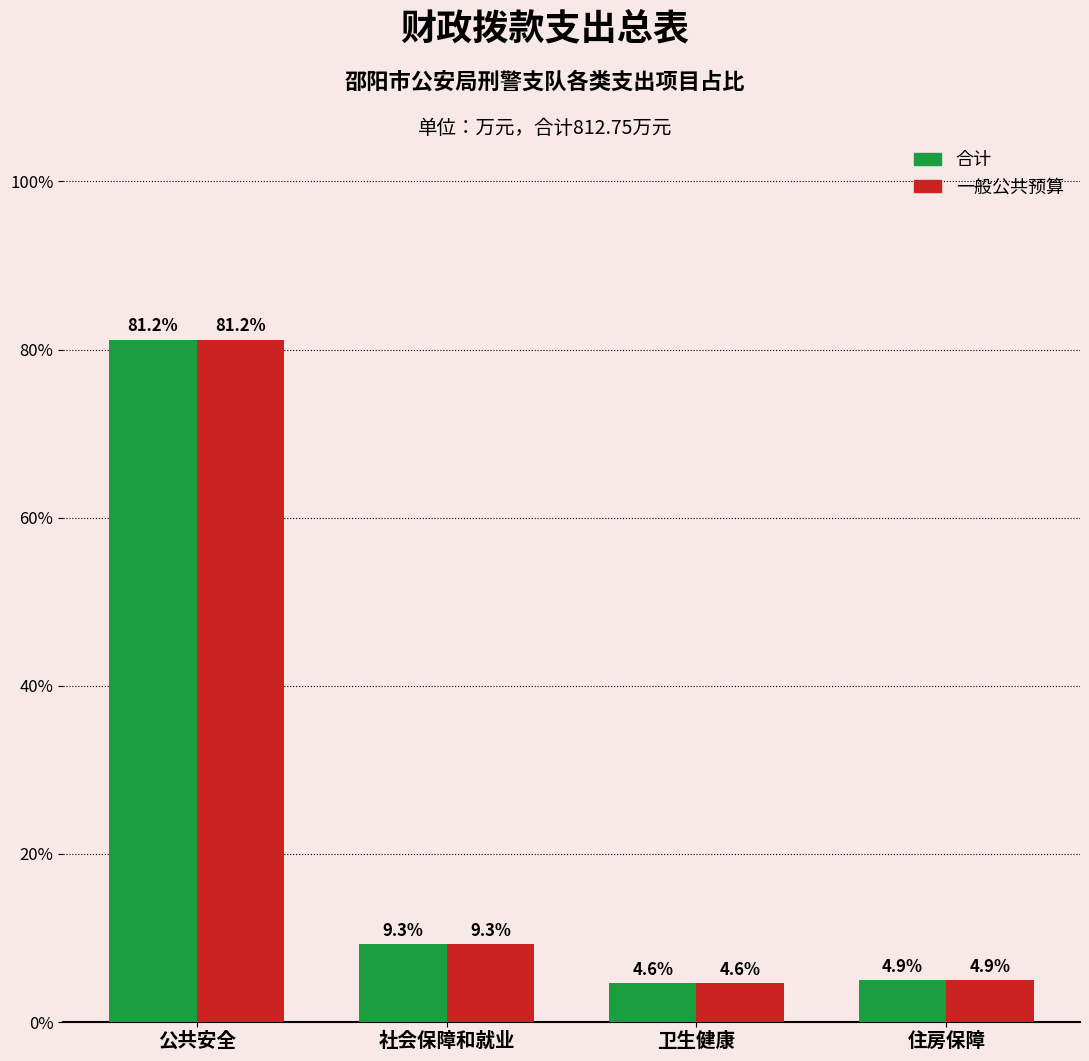

At which category does the chart reach its minimum across all series?

卫生健康